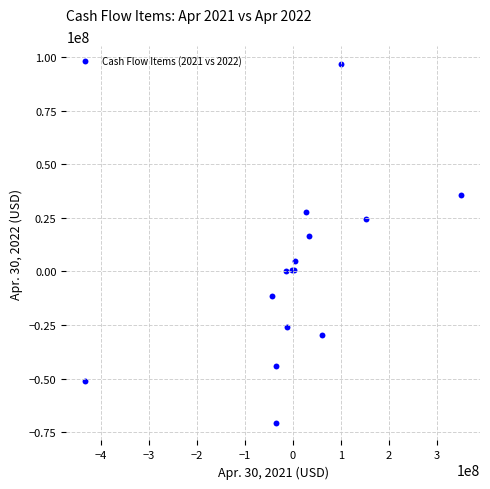

What Y value in the scatter plot is closest to 13110000?

16386000